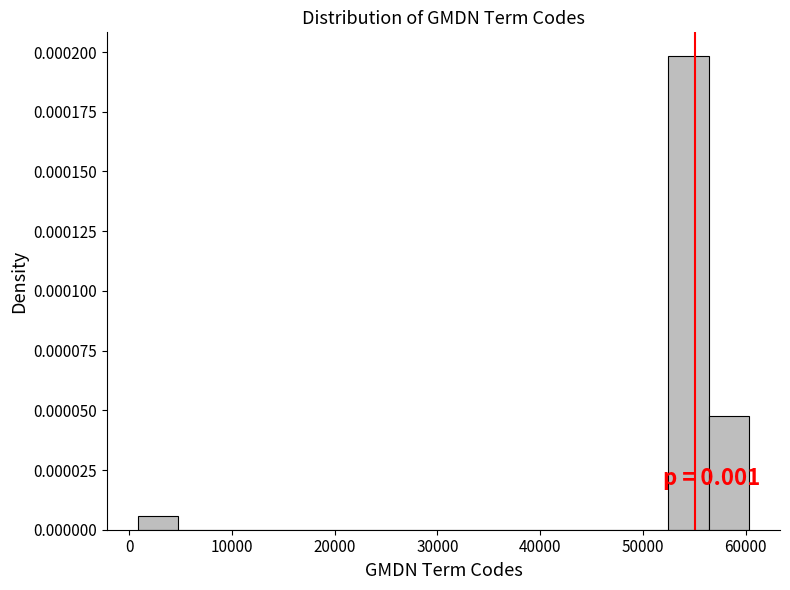

Around what value on the x-axis is the tallest bar? Give the approximate position of its centre, as read against the axis.

54000